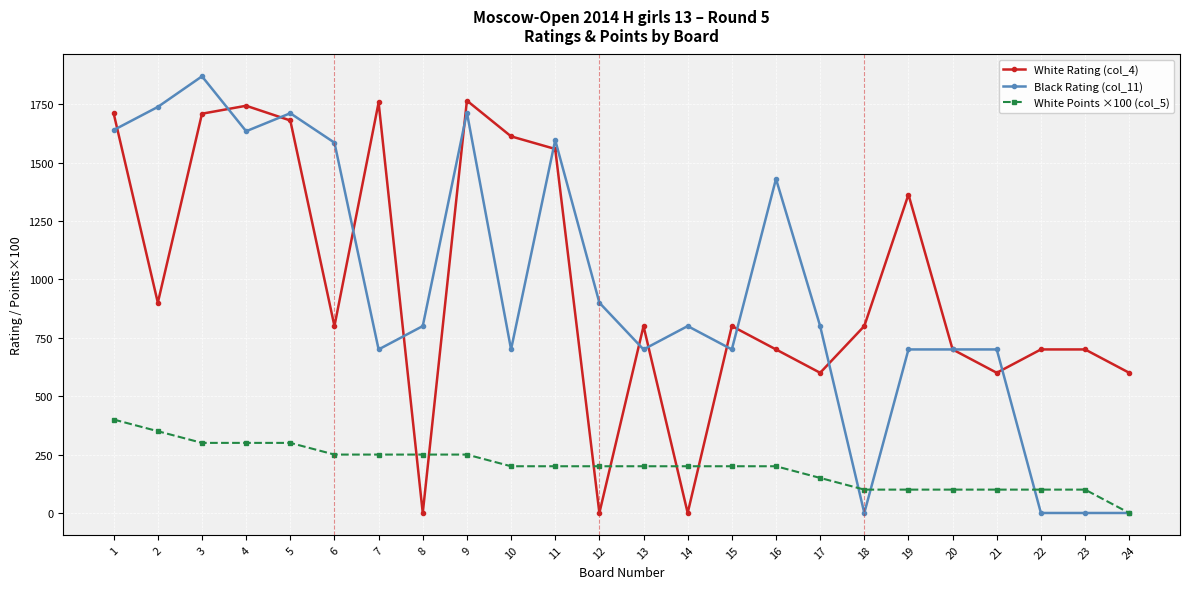

What are all the series names shown in the legend?

White Rating (col_4), Black Rating (col_11), White Points ×100 (col_5)